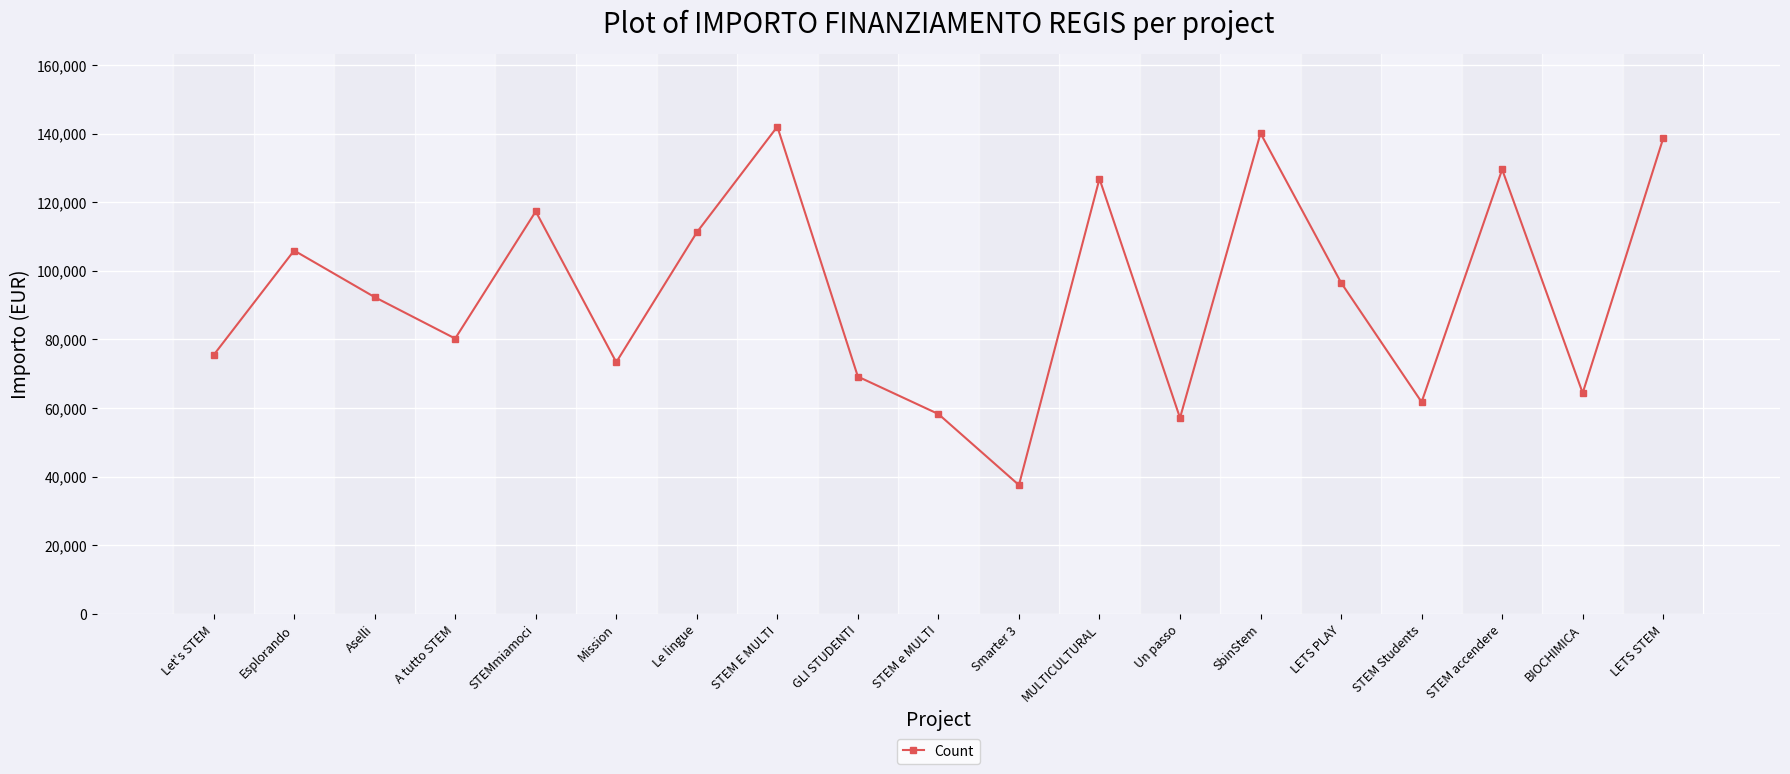

What position from the left is STEM e MULTI?

10